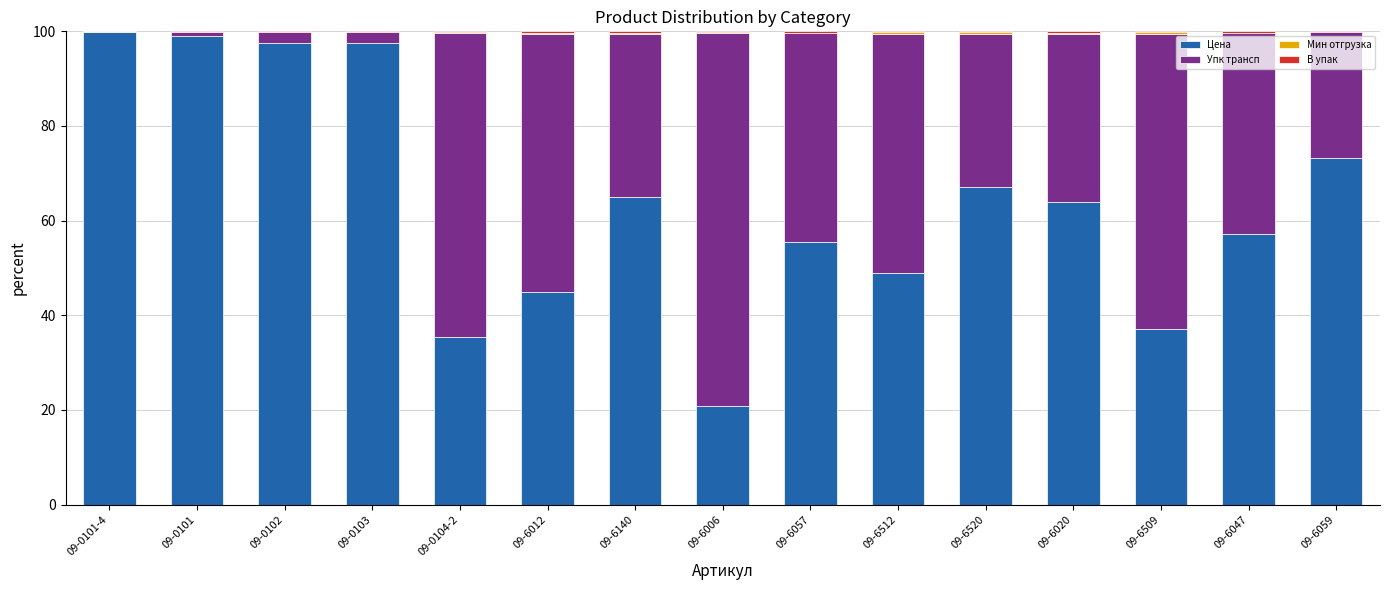

What is the highest value of the Цена series?

99.9